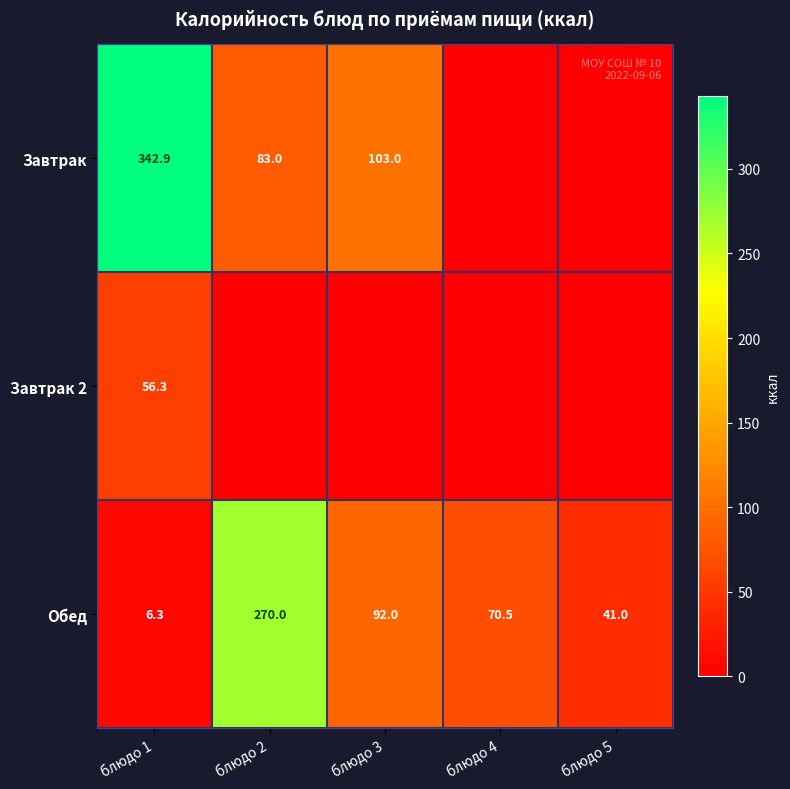

At which label does Обед first exceed 70?

блюдо 2